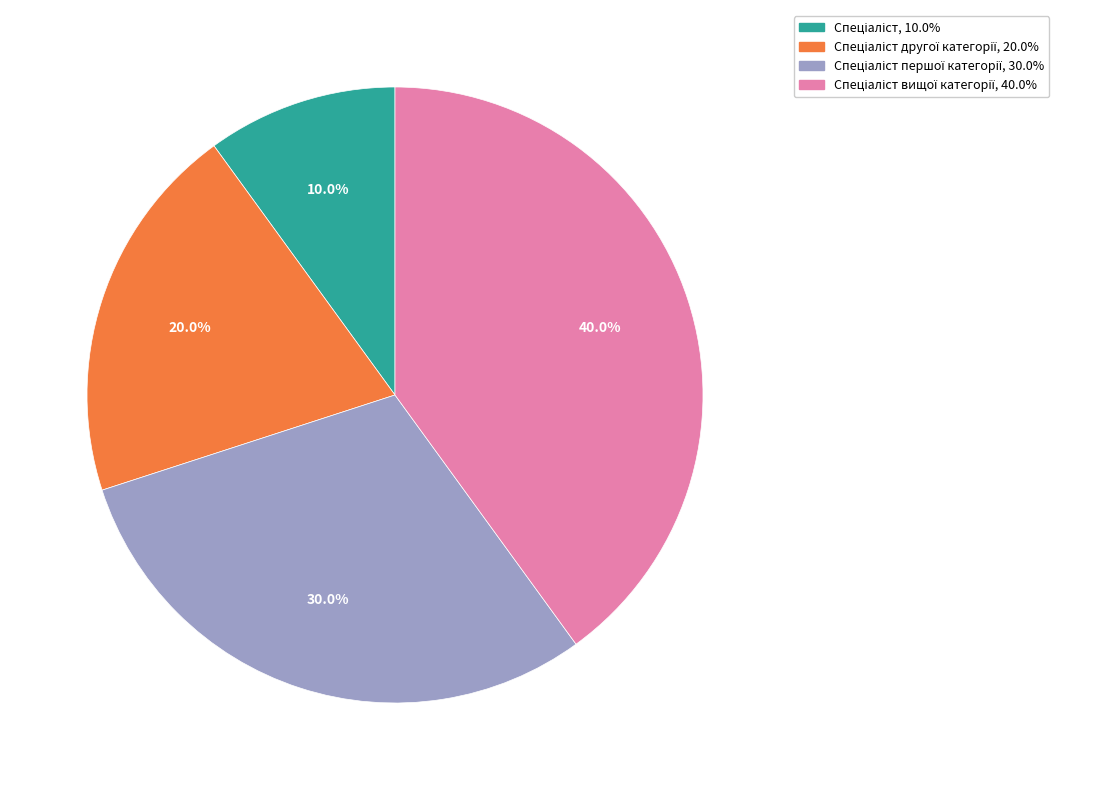

How many segments does this pie chart have?

4